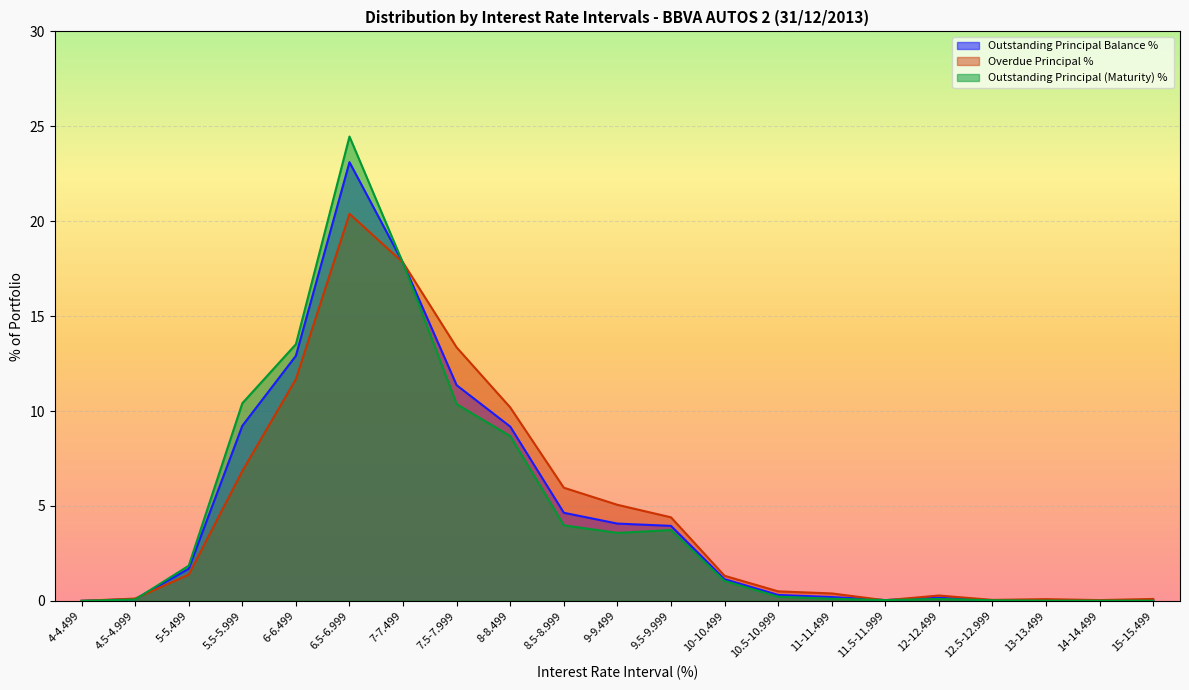

True or false: Outstanding Principal (Maturity) %  has more than 0 points higher than both neighbors.

True